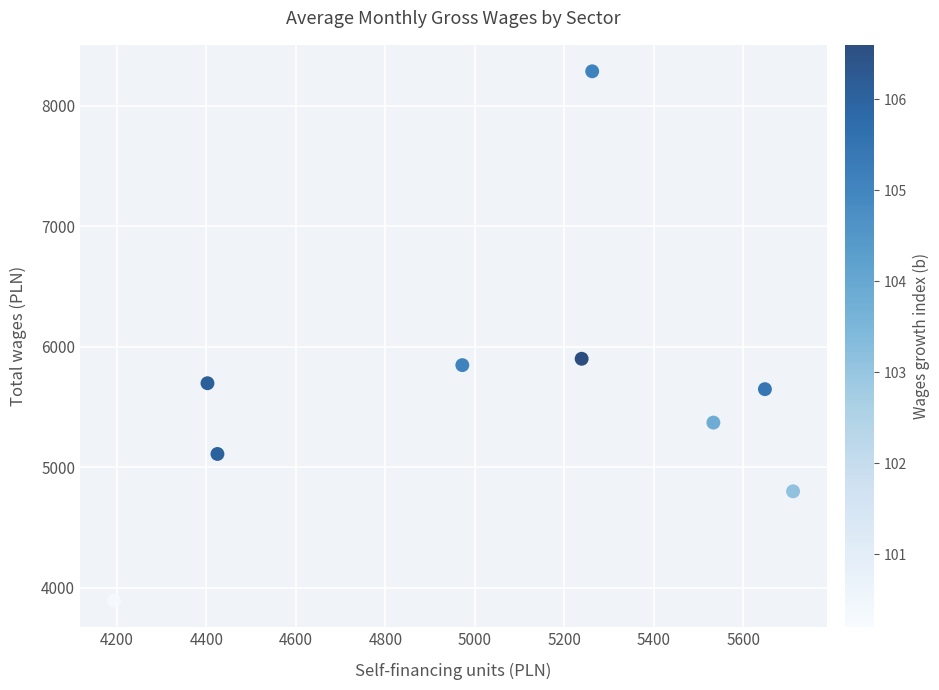

What is the average X value?

5042.9